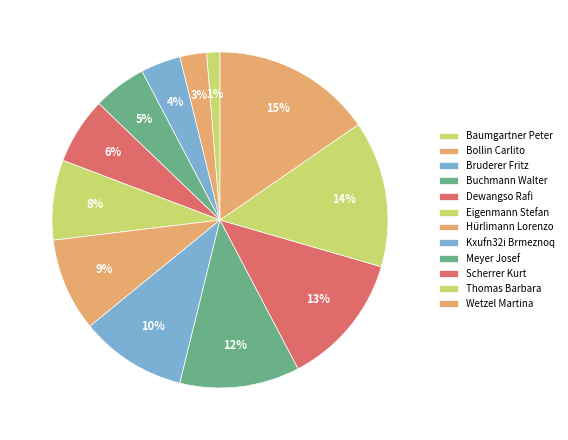

Is it true that Meyer Josef is 1% of the pie?

False